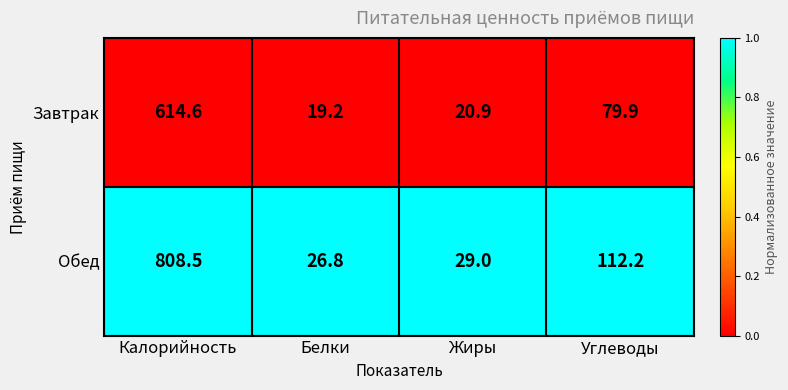

The Обед series shows 157.6 at Углеводы. True or false?

False